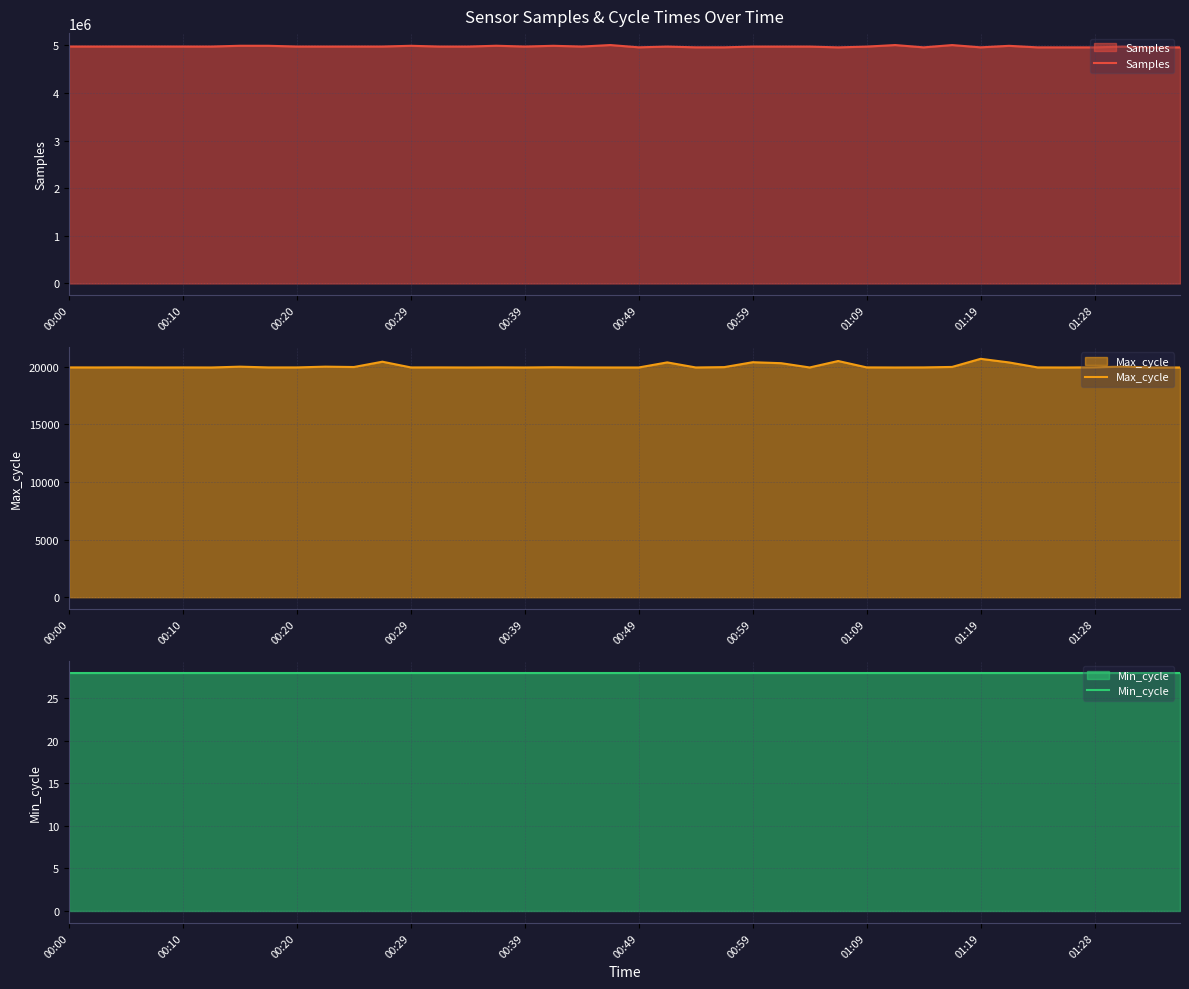

What is the value of the Max_cycle point at the 7th from the left?

19991